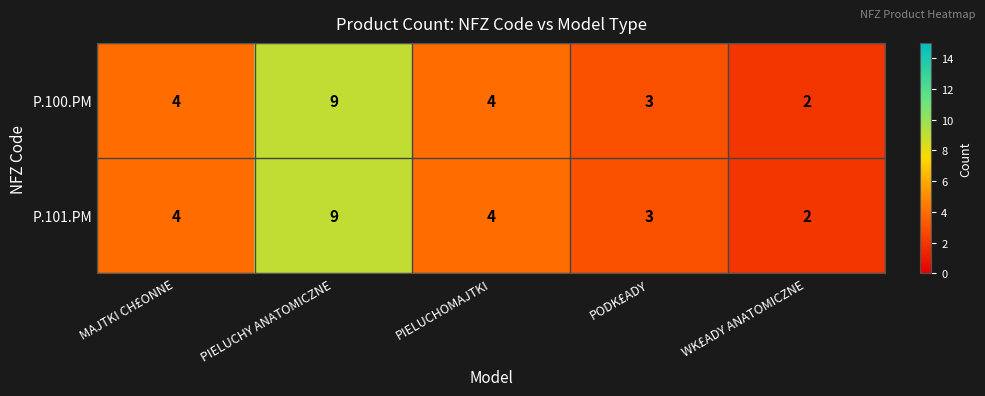

How many P.100.PM values are between 3 and 4?

3